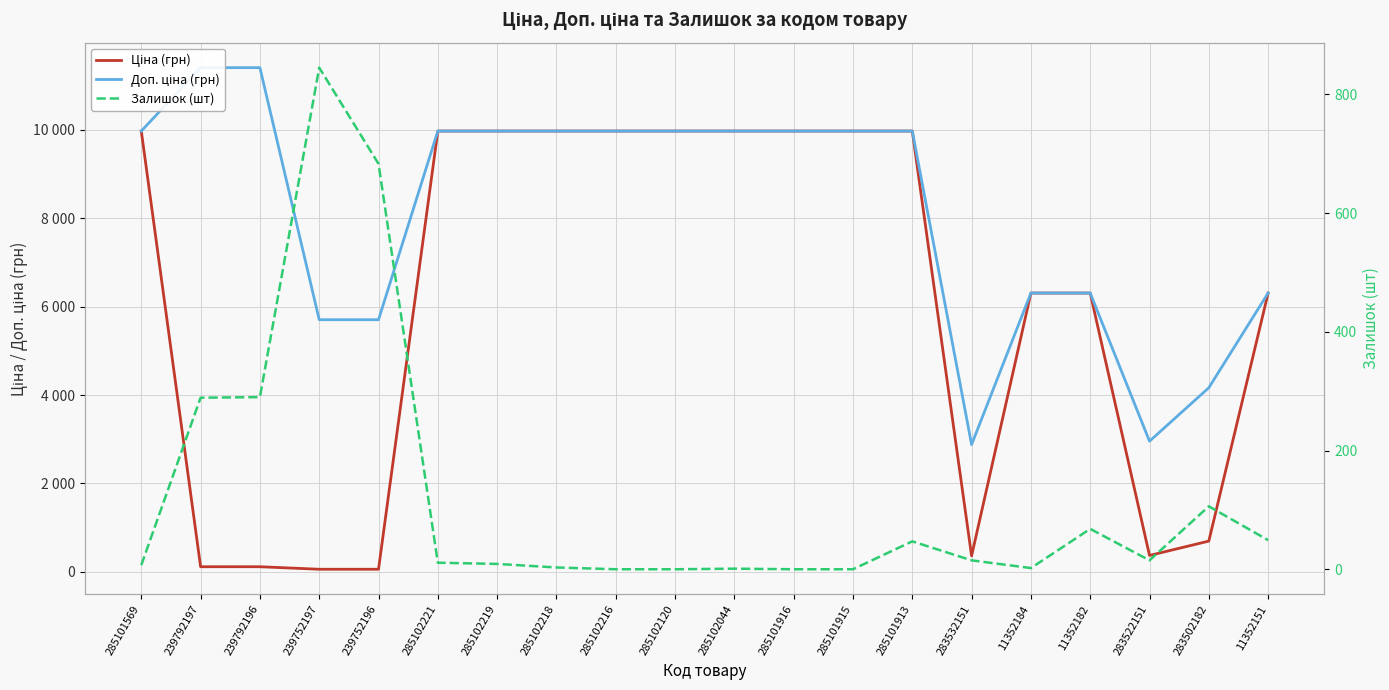

Which series has the largest range (max minus min)?

Ціна (грн)